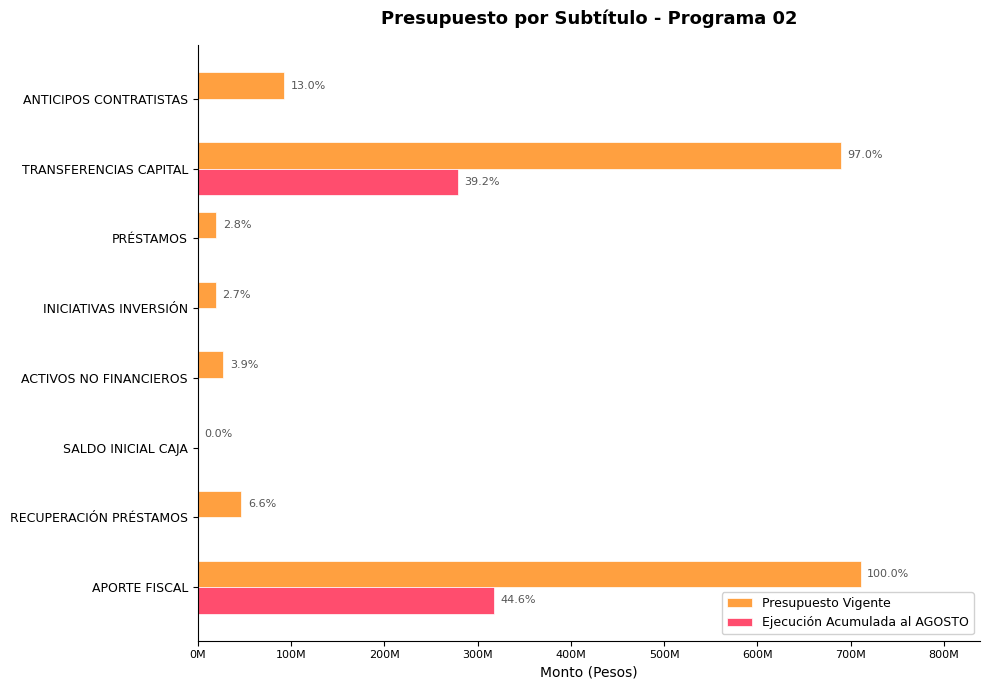

How many groups of bars are there?

8